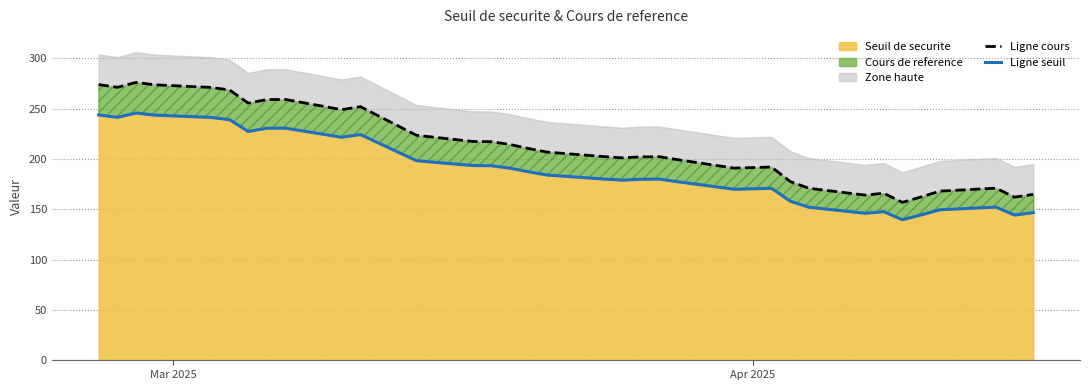

True or false: Ligne seuil and Ligne cours cross at least once.

False